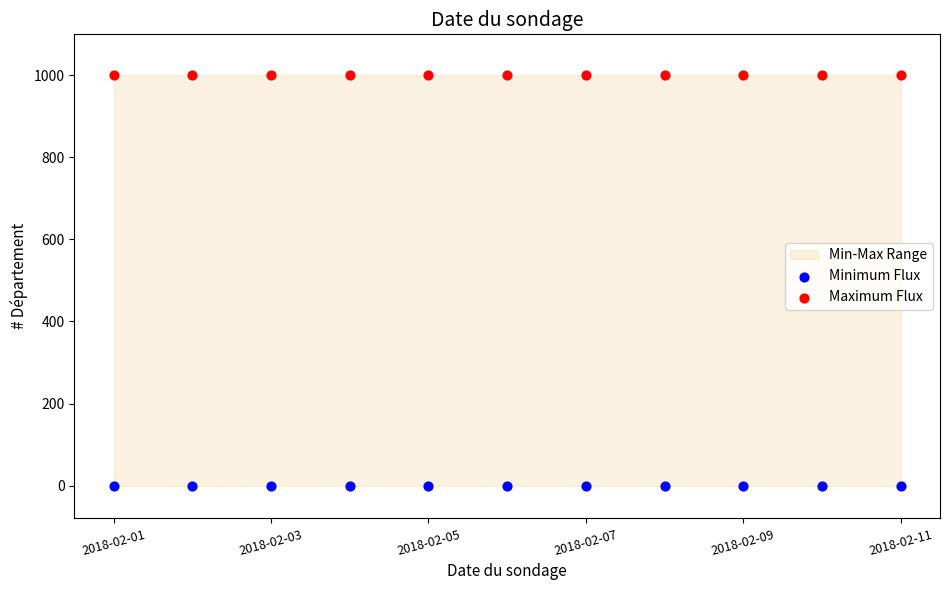

Which series reaches the maximum Y coordinate?

Maximum Flux